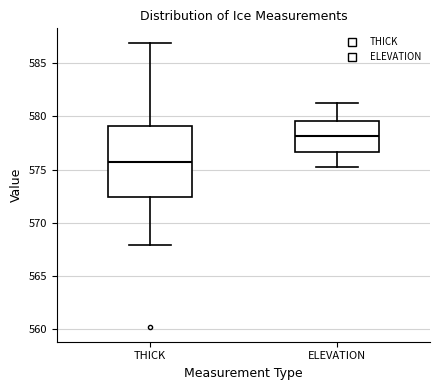

Reading left to right, transcribe this box plot: for each box, give where its median line is, the range the box spans, and where its two whiskers end, as read against the y-axis. The values are not printed on the chart, so give them approximately, as read against the axis.

THICK: median 576.0, box 572.5 to 579.0, whiskers 568.0 to 587.0
ELEVATION: median 578.0, box 576.5 to 579.5, whiskers 575.0 to 581.5